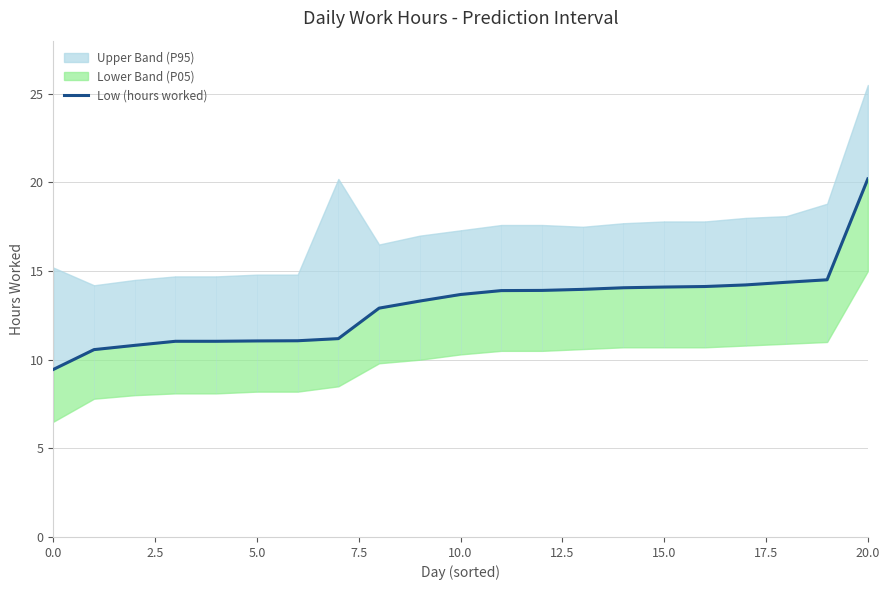

What is the minimum value shown in the chart?

9.4